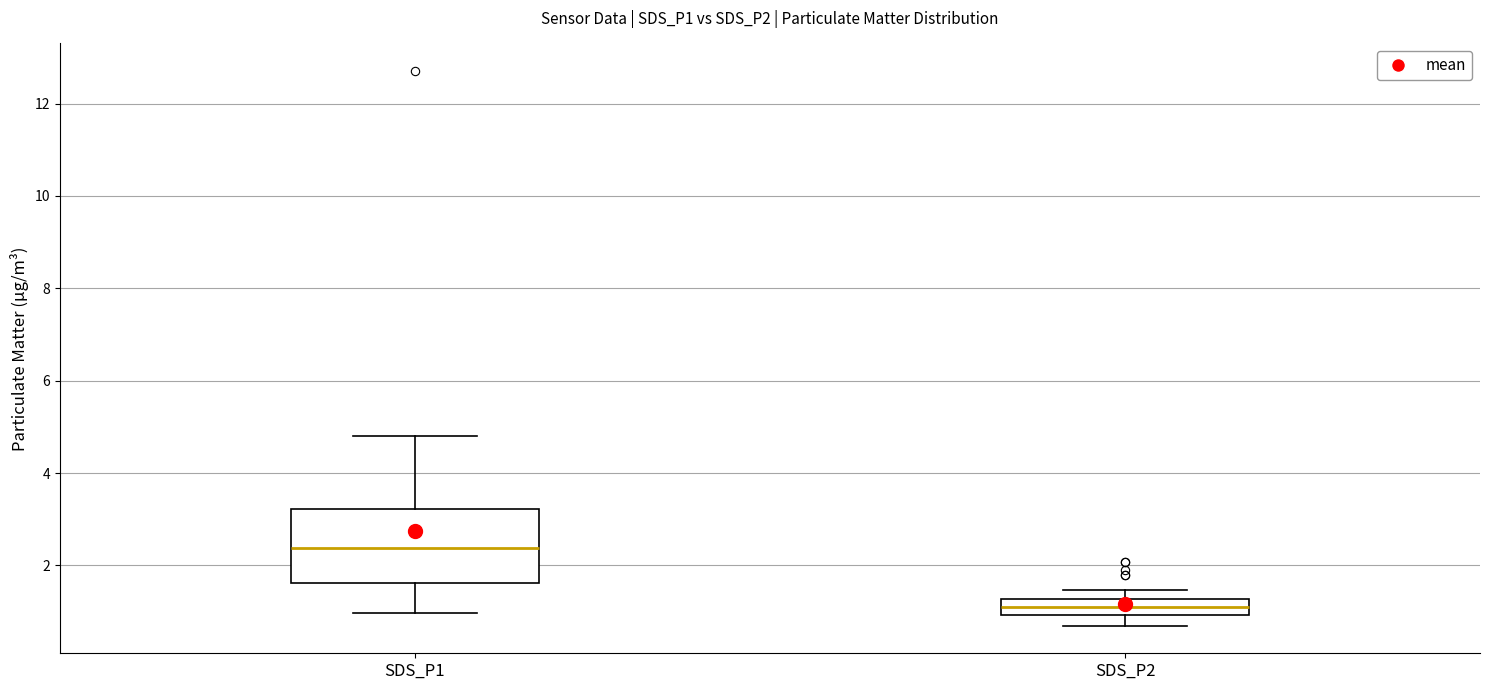

Which box is the tallest, from its lower edge to its upper edge?

SDS_P1